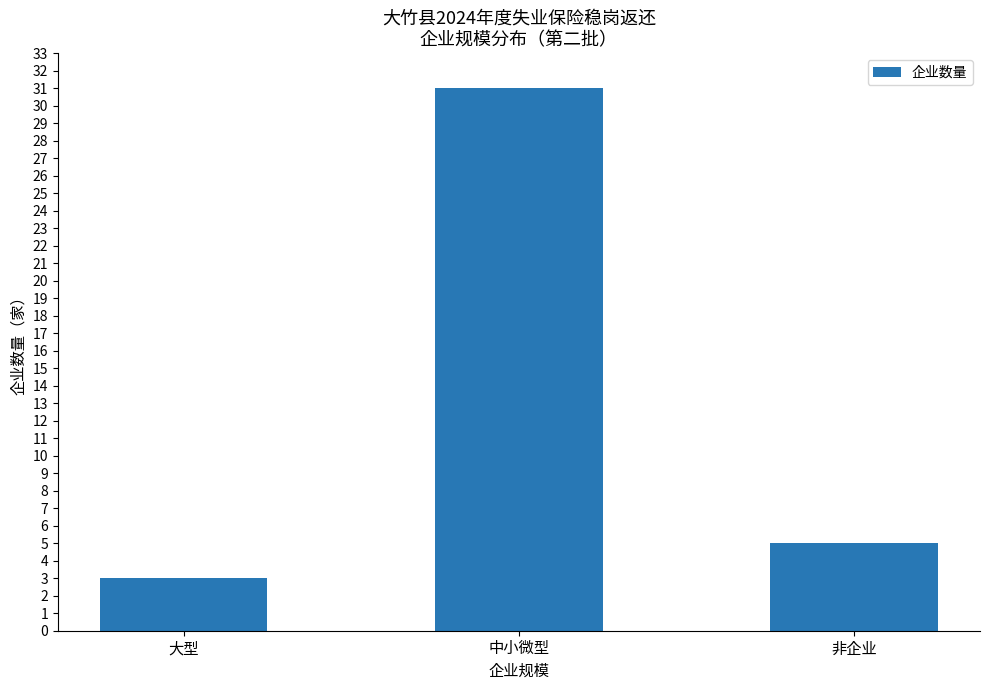

Where is the data nearest to the value 17?

非企业